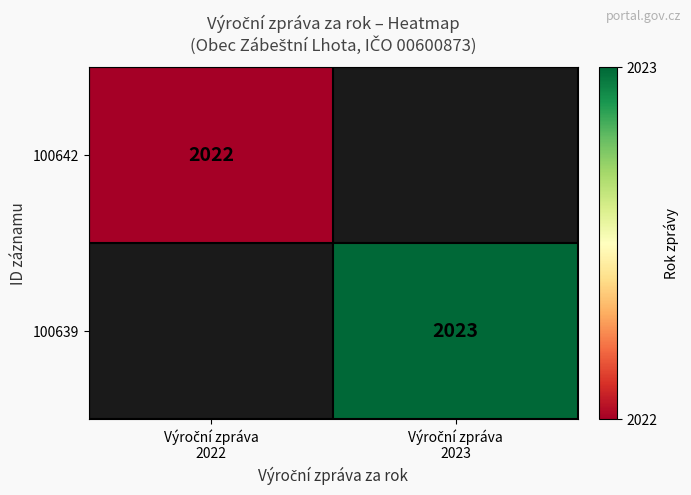

What is the maximum value shown in the chart?

2023